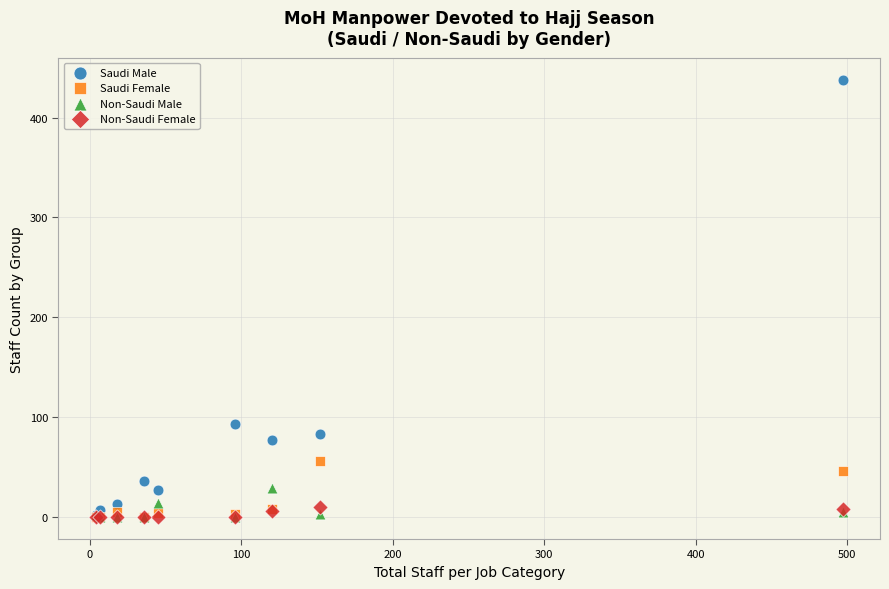

In the Saudi Male series, what Y value is closest to 220?

93